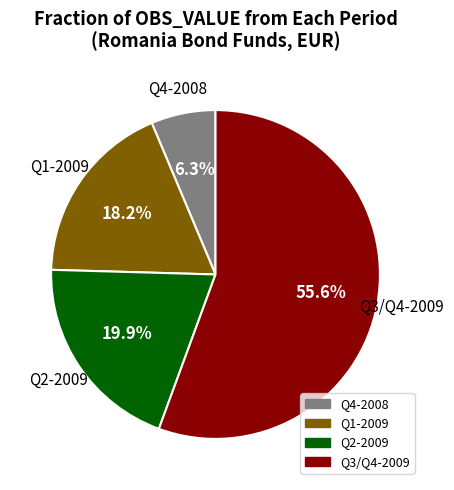

Does any single category account for the majority?

Yes